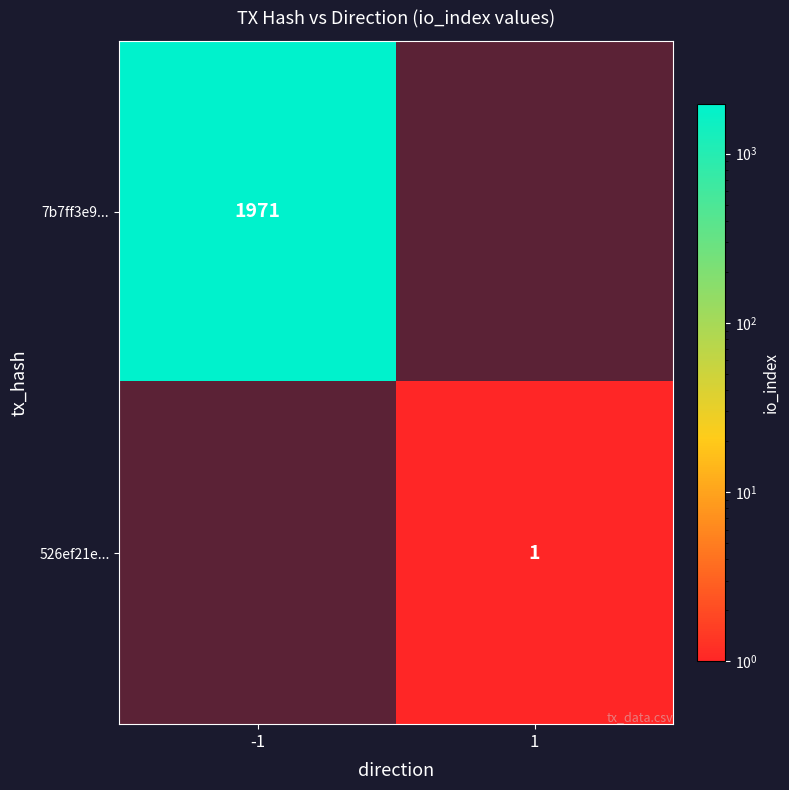

Which series has the widest spread of values?

7b7ff3e9...